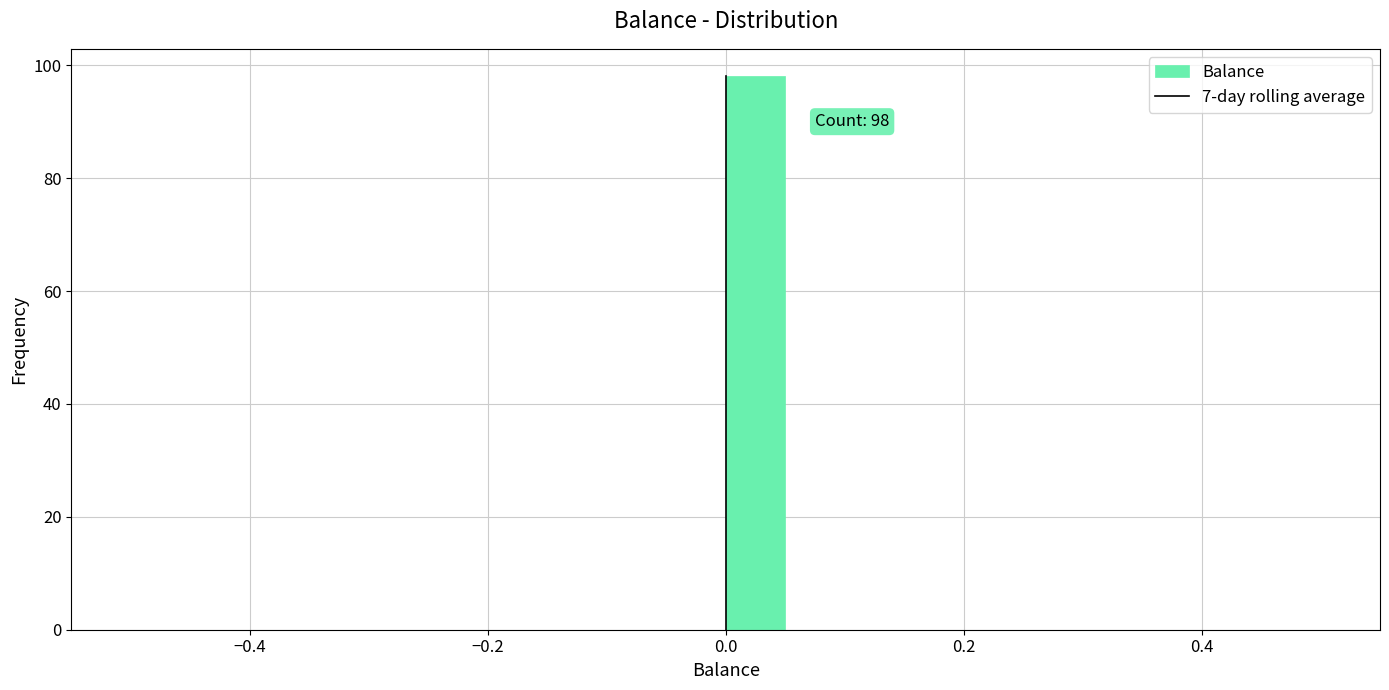

Read against the x-axis, roughly where is the centre of the tallest bar?

0.02